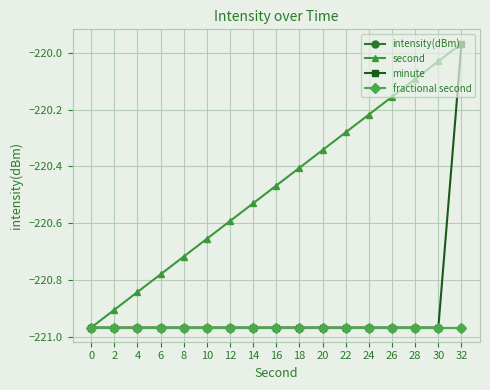

True or false: minute and fractional second intersect in this chart.

False